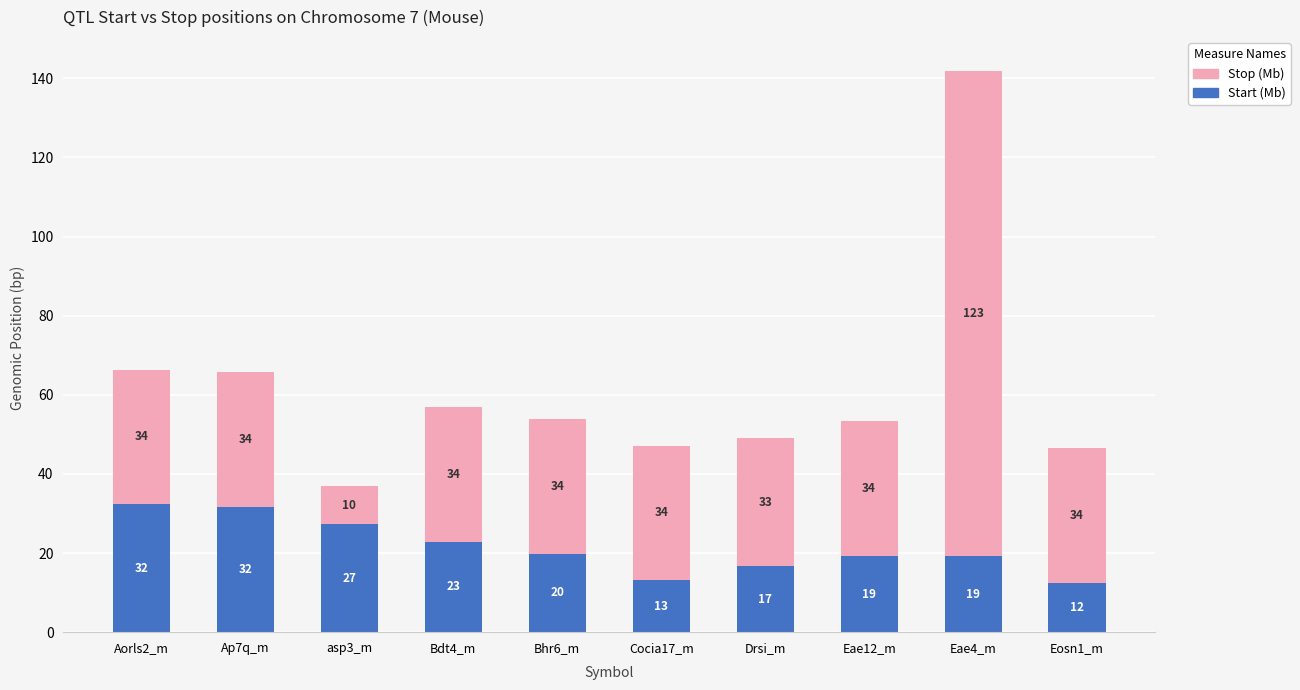

What value does the Stop (Mb) series have at Aorls2_m?

34.0